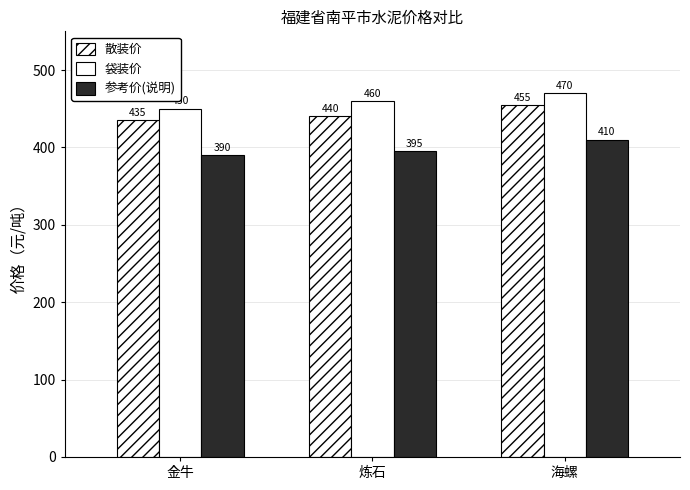

Reading right to left, transcribe all the data shown in this chart.

散装价: 455	440	435
袋装价: 470	460	450
参考价(说明): 410	395	390